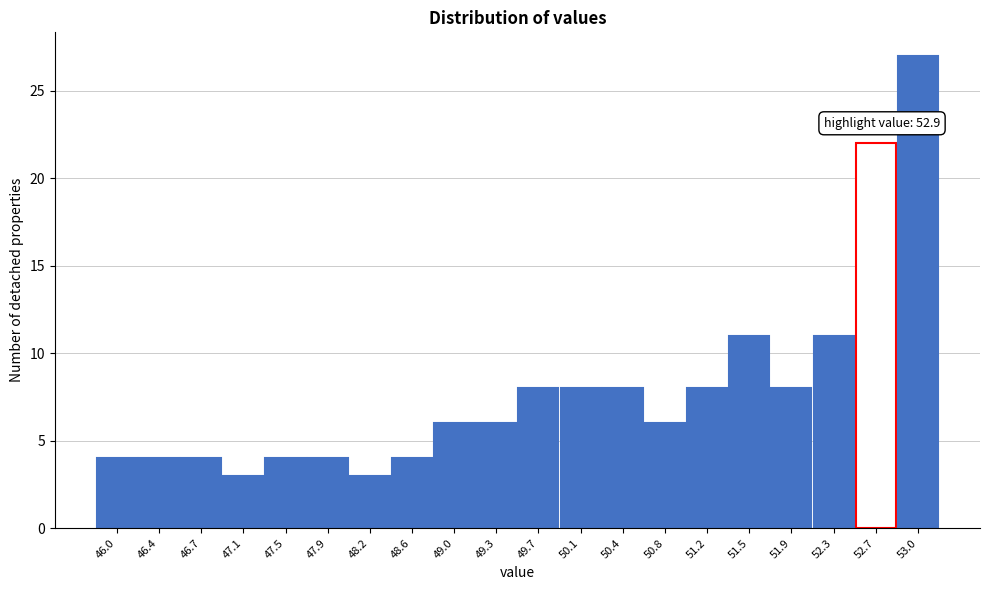

Reading left to right, extract all data points from this chart.

46.0=4	46.4=4	46.7=4	47.1=3	47.5=4	47.9=4	48.2=3	48.6=4	49.0=6	49.3=6	49.7=8	50.1=8	50.4=8	50.8=6	51.2=8	51.5=11	51.9=8	52.3=11	52.7=22	53.0=27